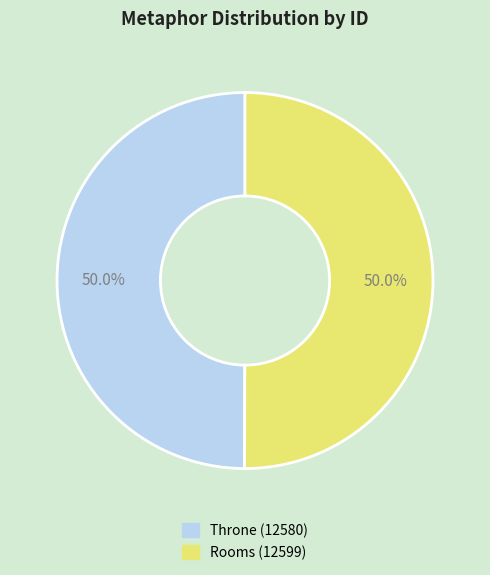

Approximately how many times larger is the value at Throne compared to Rooms?

1.0